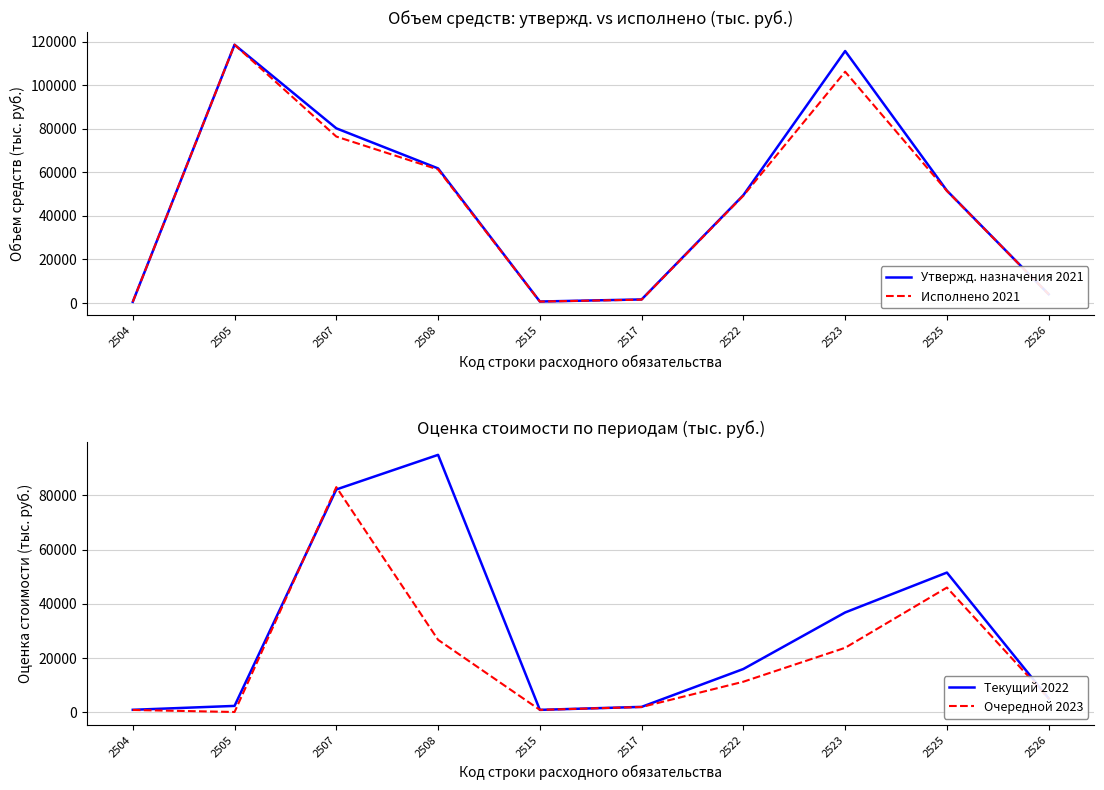

Which series has the largest range (max minus min)?

Исполнено 2021